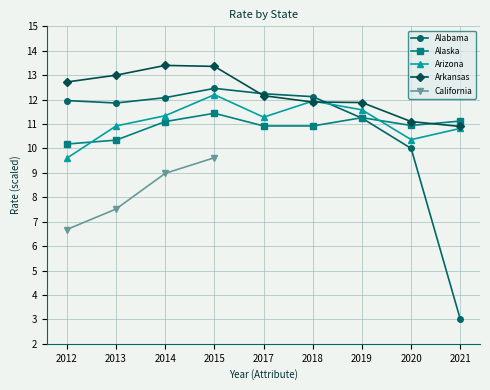

What is the maximum value shown in the chart?

13.4